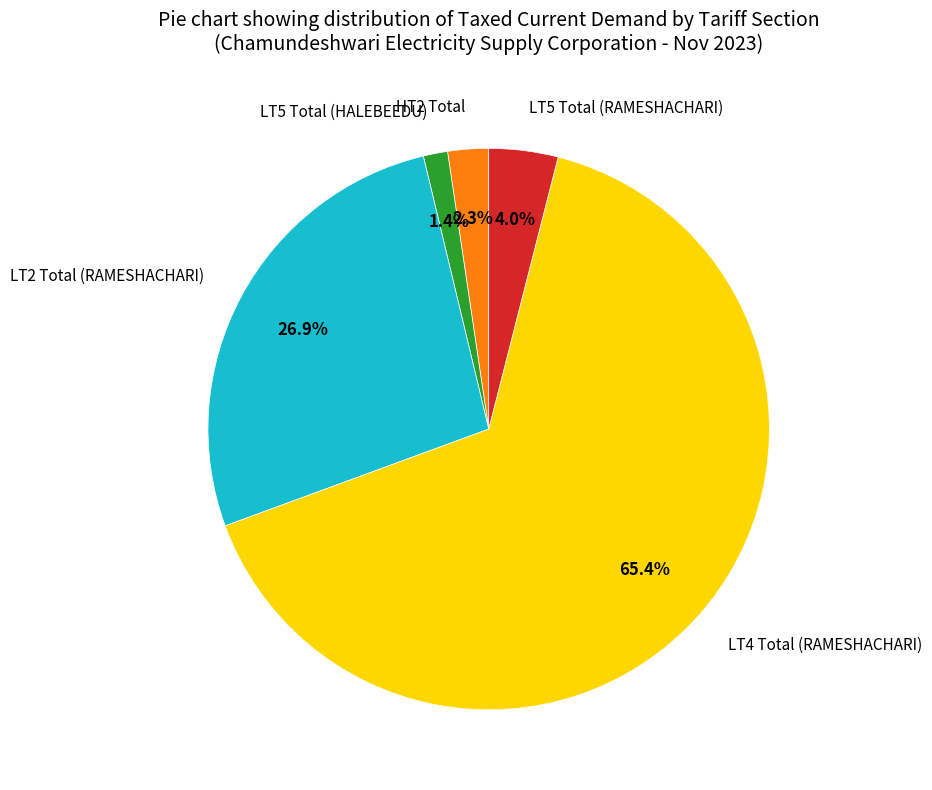

Is there a majority slice in this chart?

Yes